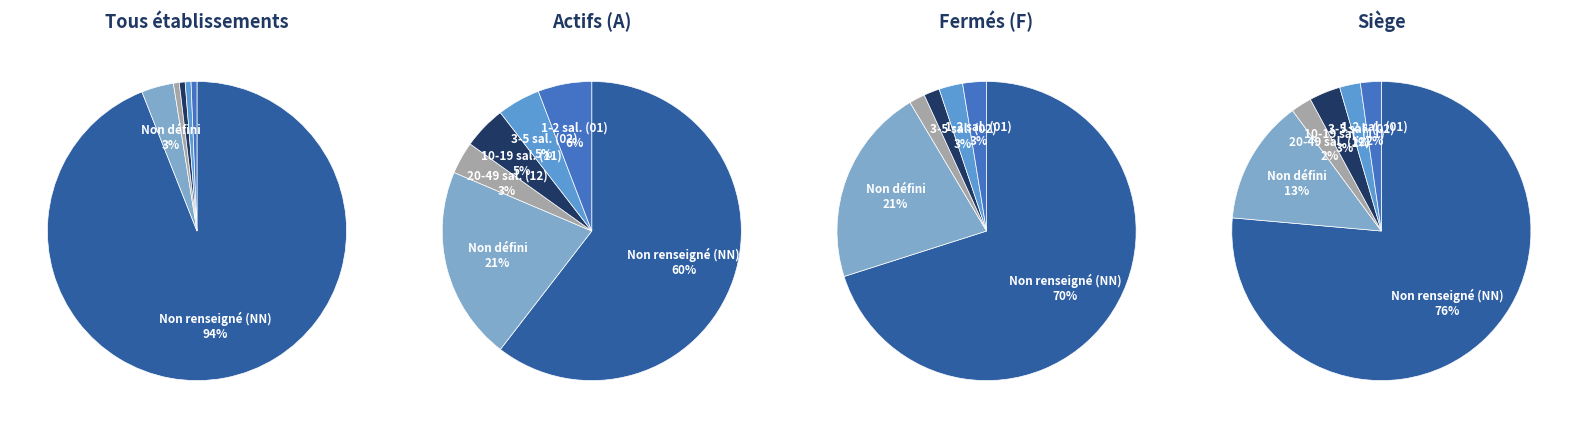

Combined, do 02 and NN account for over 50%?

Yes